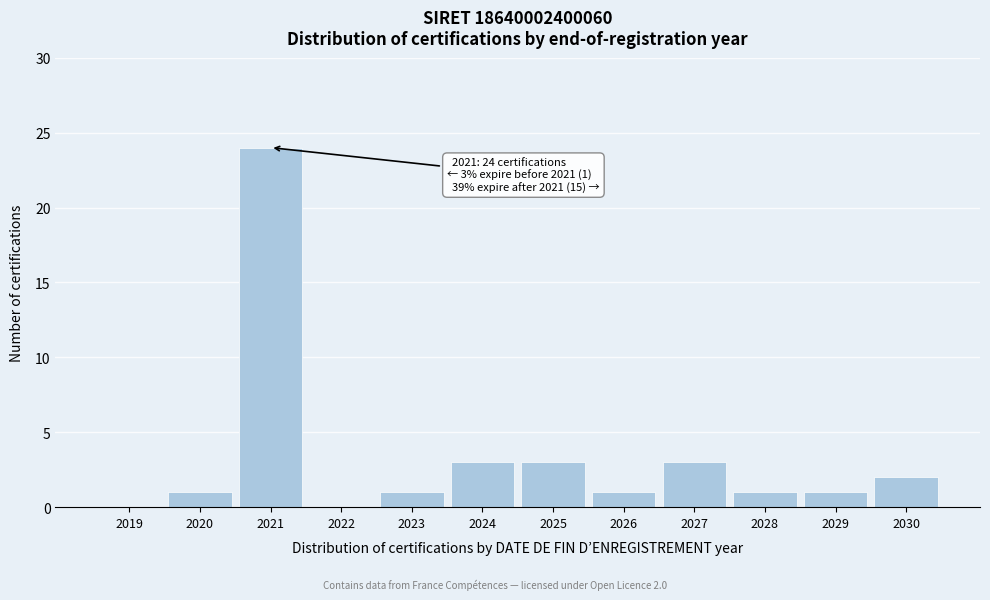

Reading left to right, what are all the values shown in this chart?

2019=0	2020=1	2021=24	2022=0	2023=1	2024=3	2025=3	2026=1	2027=3	2028=1	2029=1	2030=2